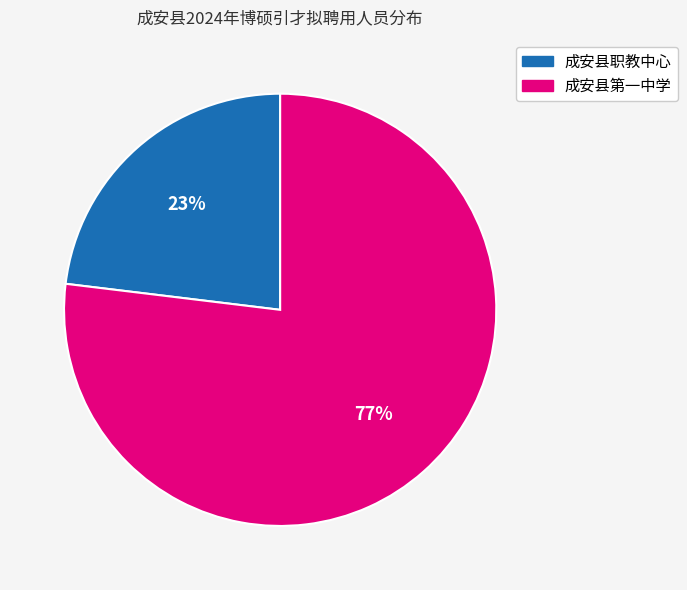

Is there any slice that represents more than half of the pie?

Yes